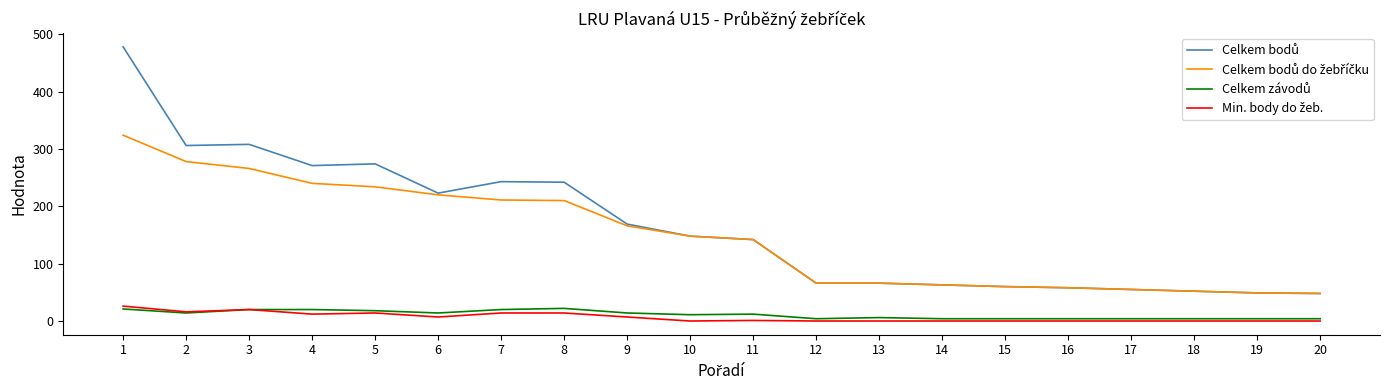

Which category has the lowest value in the Celkem závodů series?

12